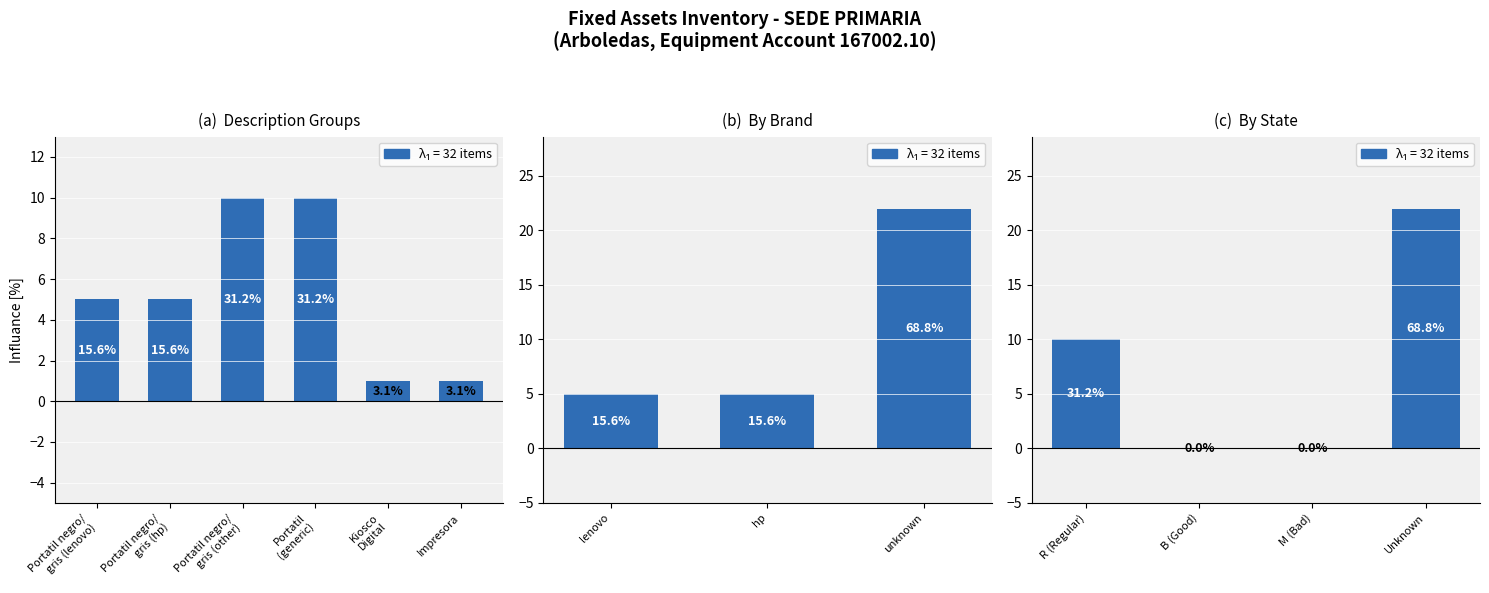

What is the label of the 2nd bar from the left?

B (Good)